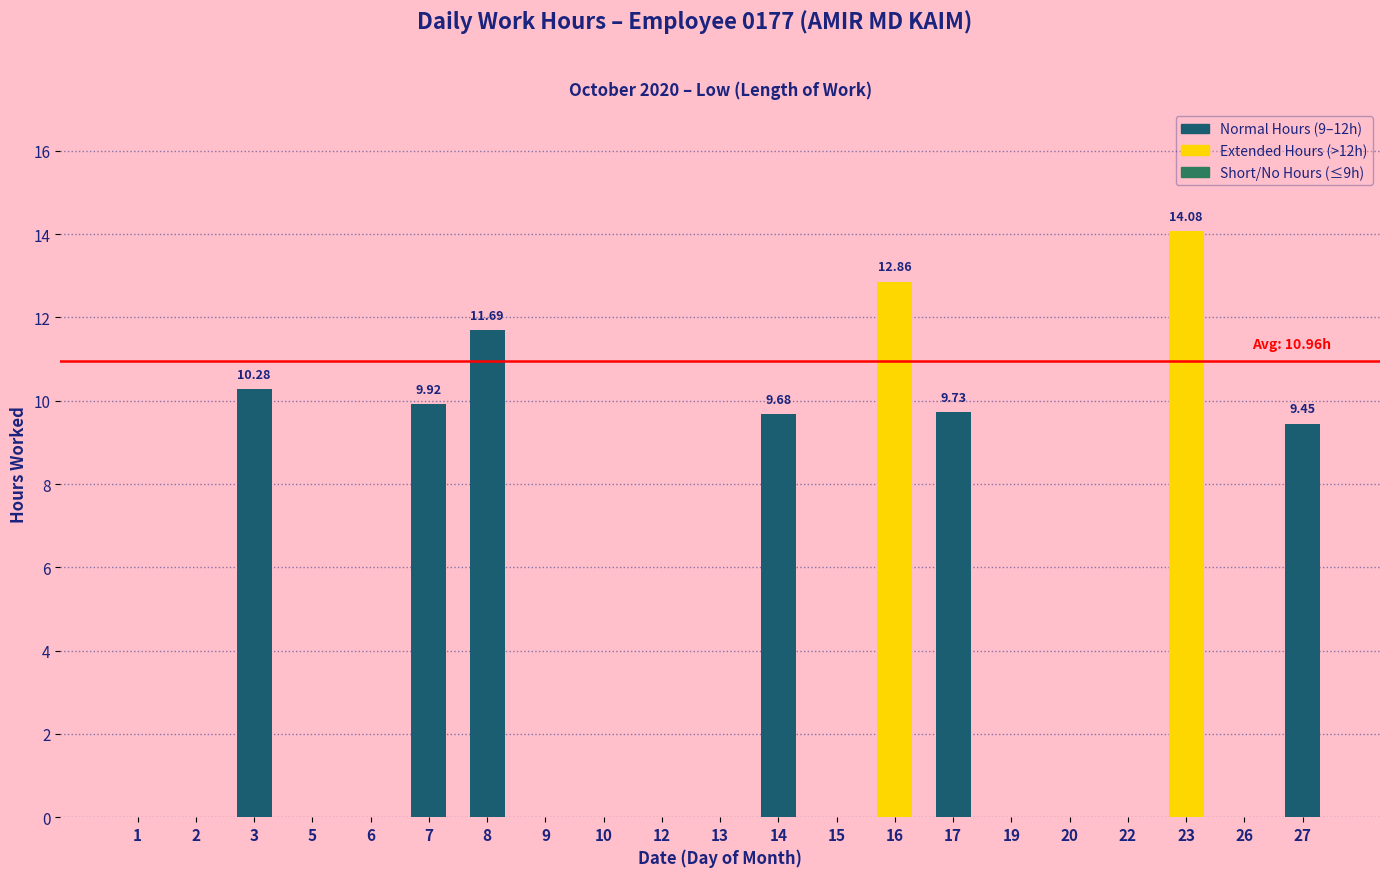

Count the number of data series in this chart.

1